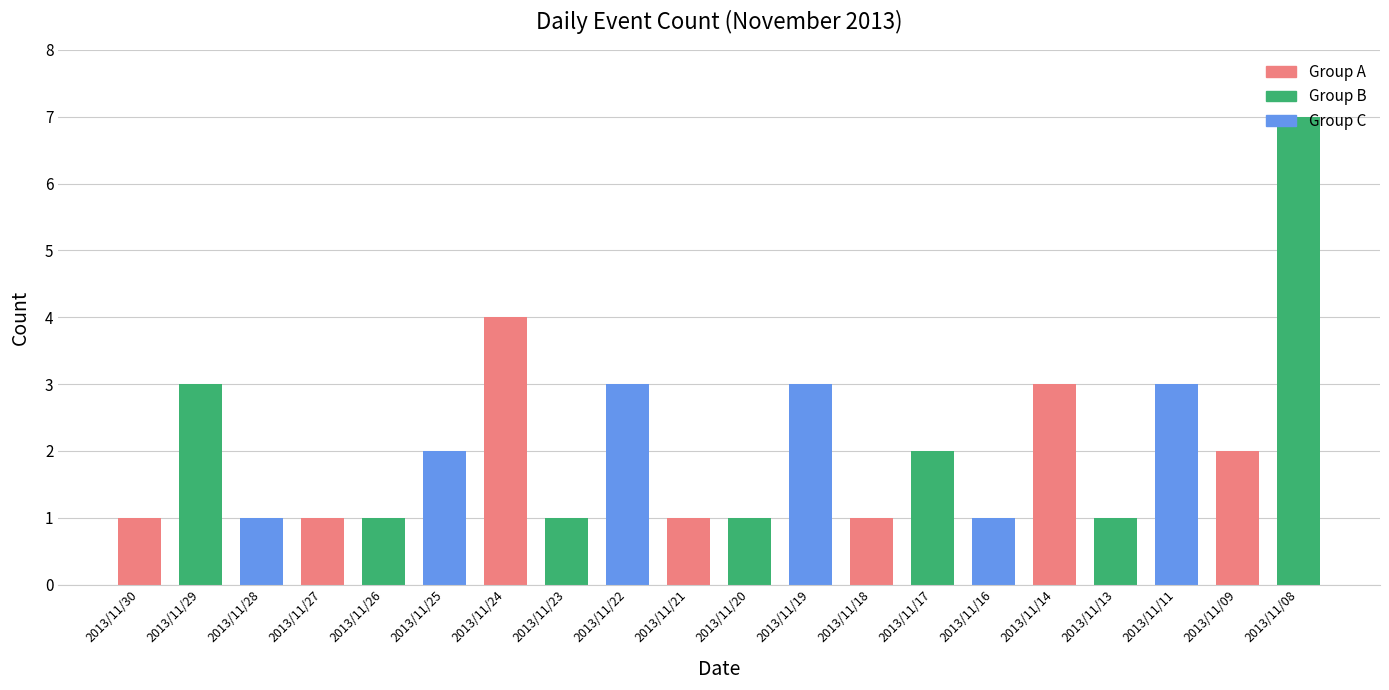

The chart shows a value of 0 at 2013/11/13. True or false?

False